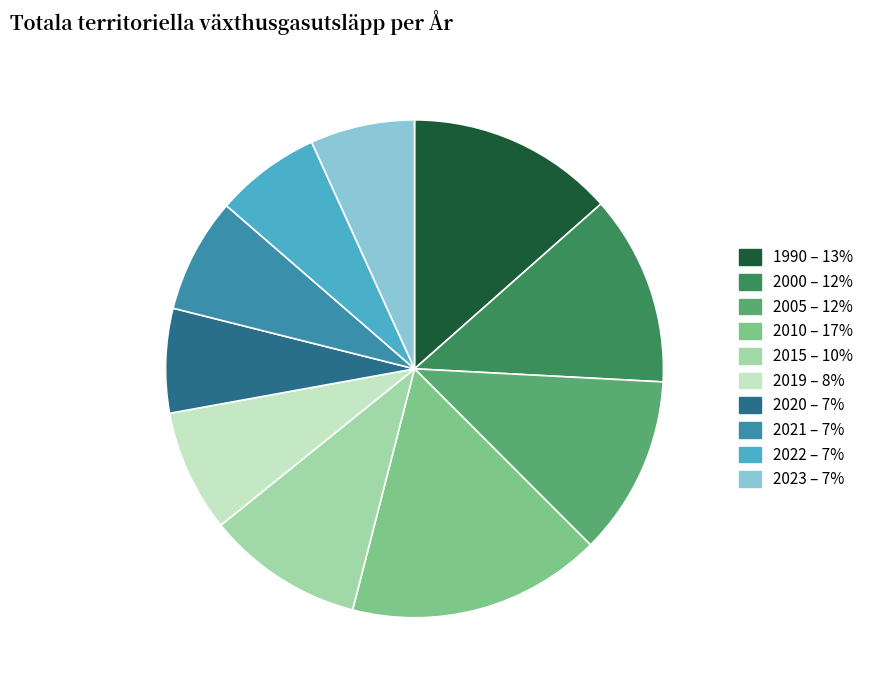

True or false: 2022 accounts for 7% of the total.

True